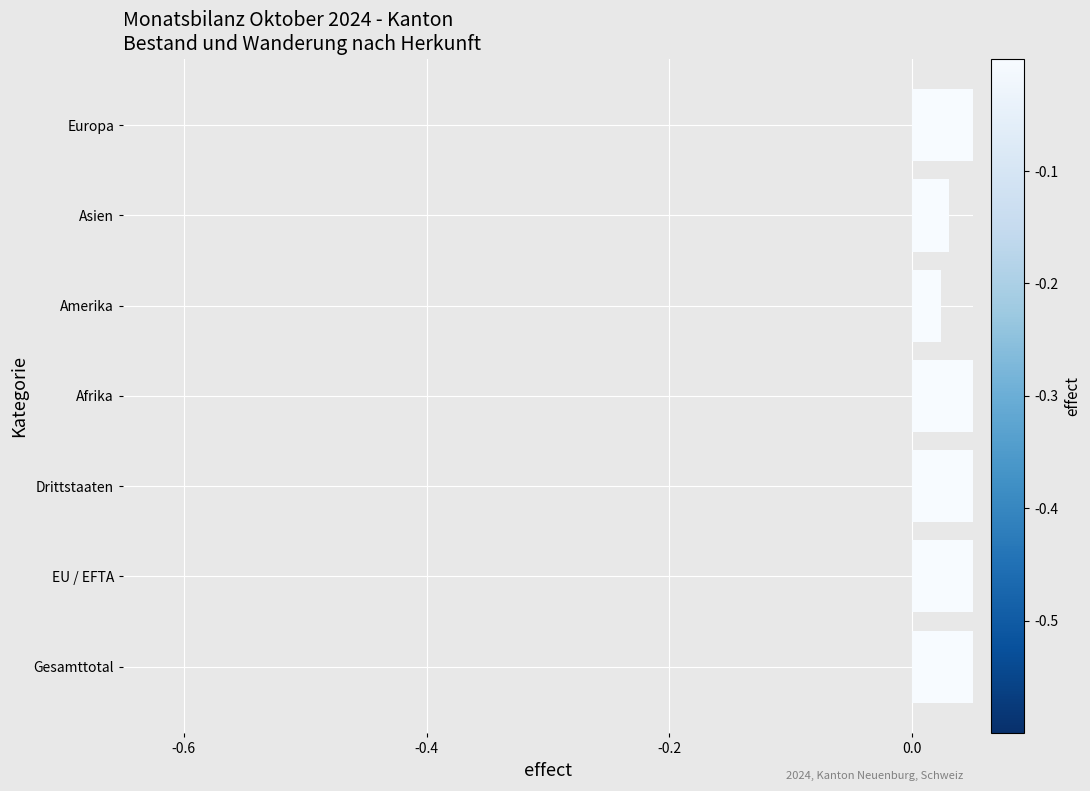

True or false: the data shows 0.0 at Afrika.

False